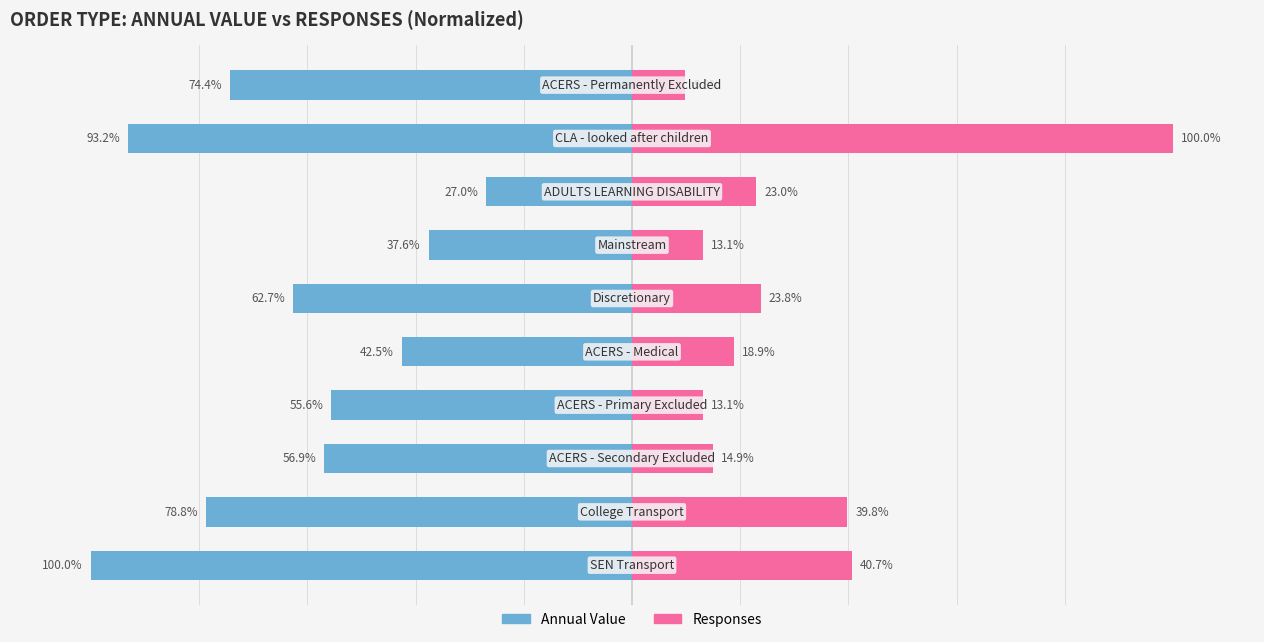

Rank the series at 1 from lowest to highest value.

Annual Value (normalized %), Responses (normalized %)